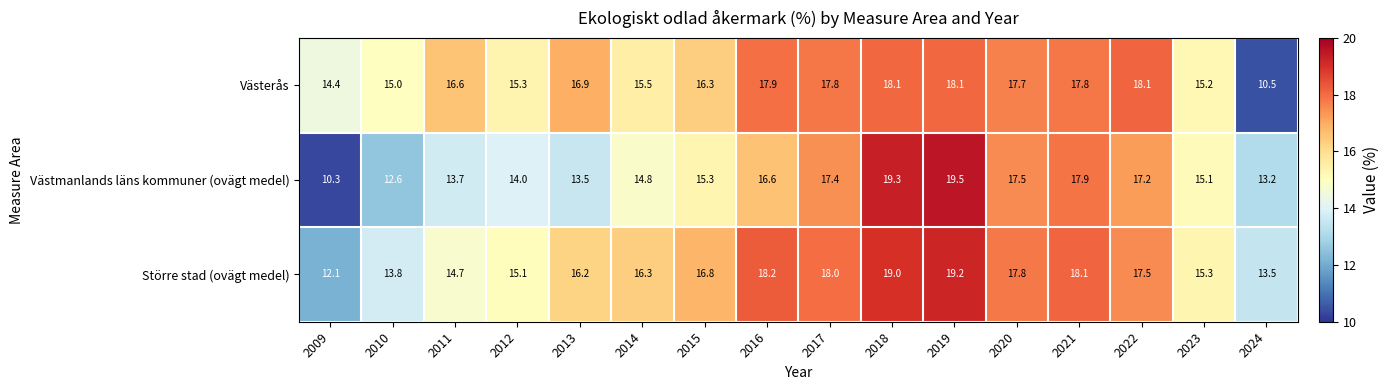

Which label corresponds to the smallest value in the chart?

2009